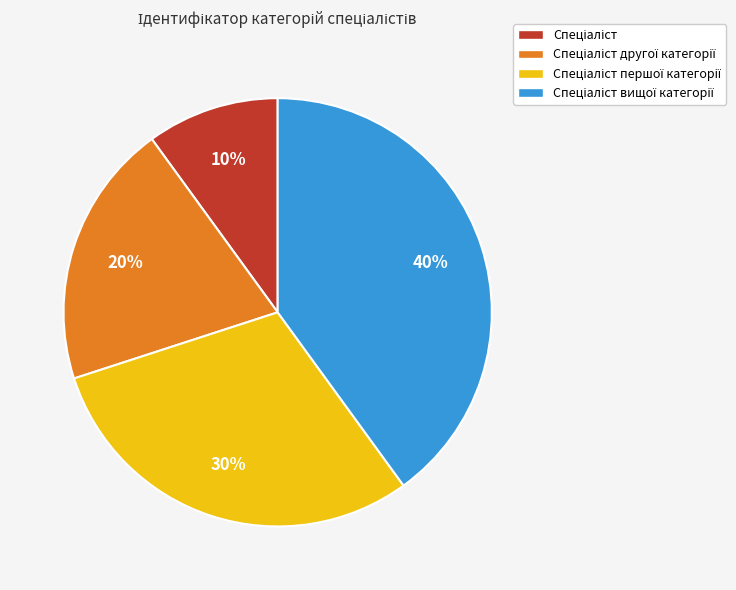

Does any single category account for the majority?

No